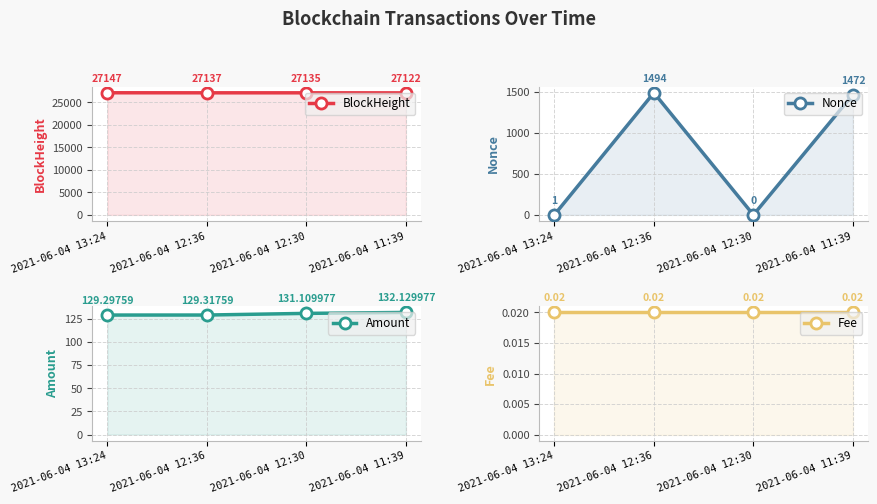

How many data points does each series have?

4